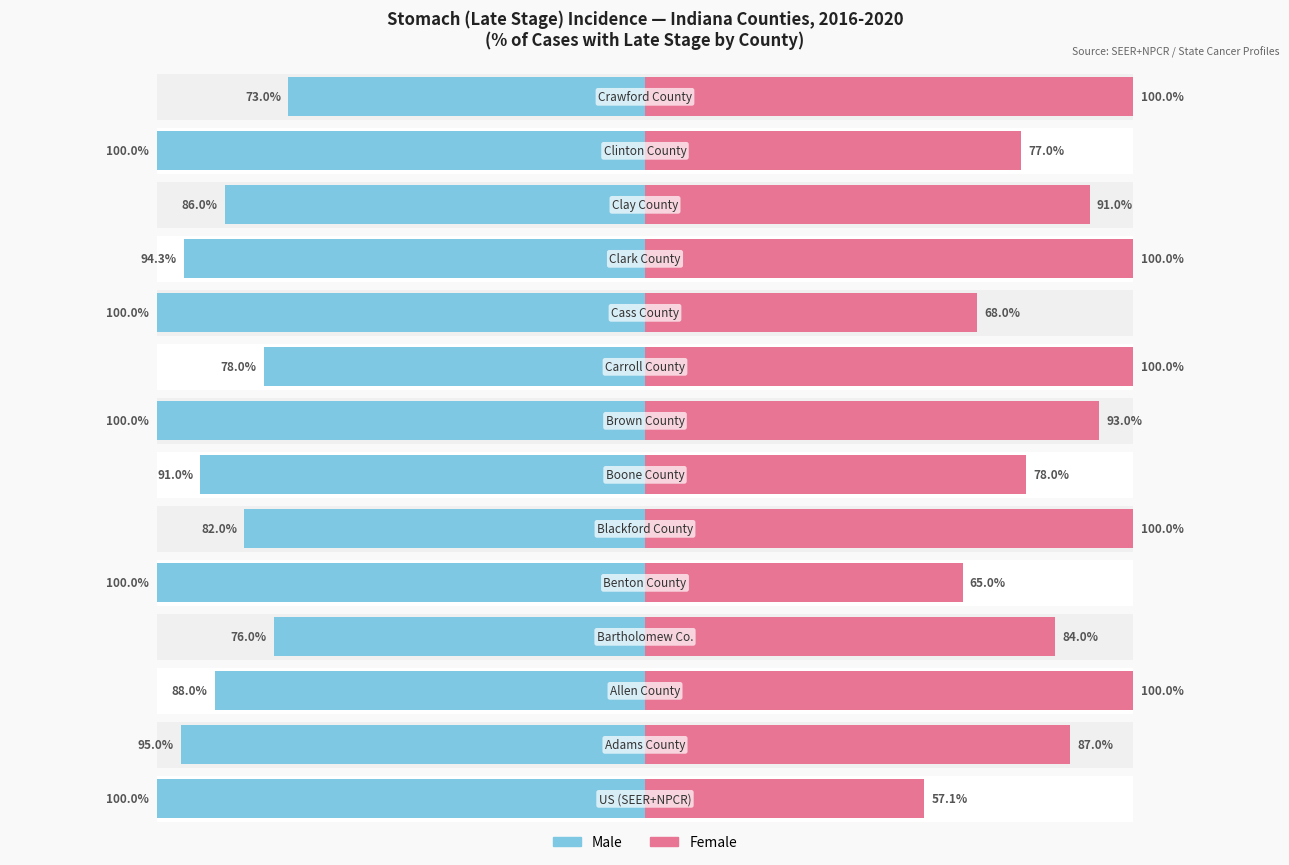

What is the average value of the Female series?

85.7